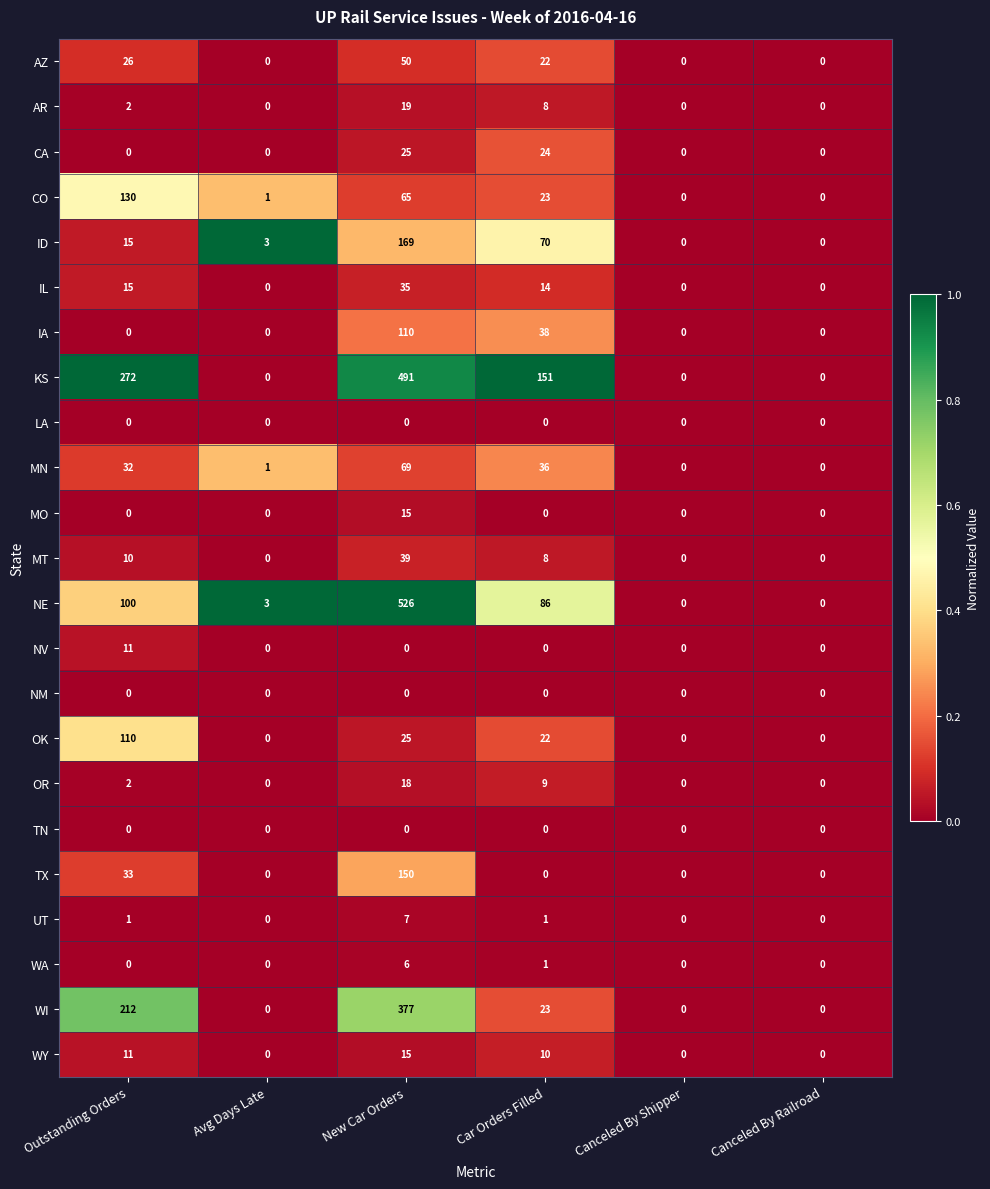

What is the sum of all MN values?

138